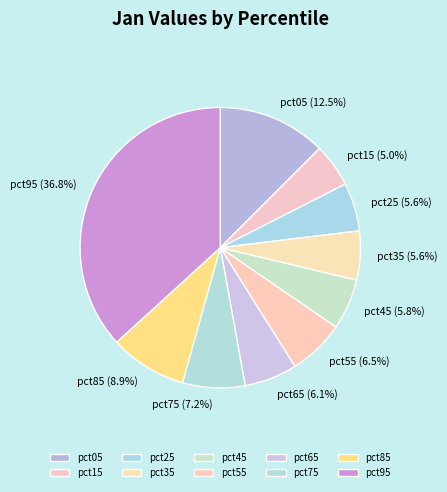

Which category has the smallest portion of the pie?

pct15